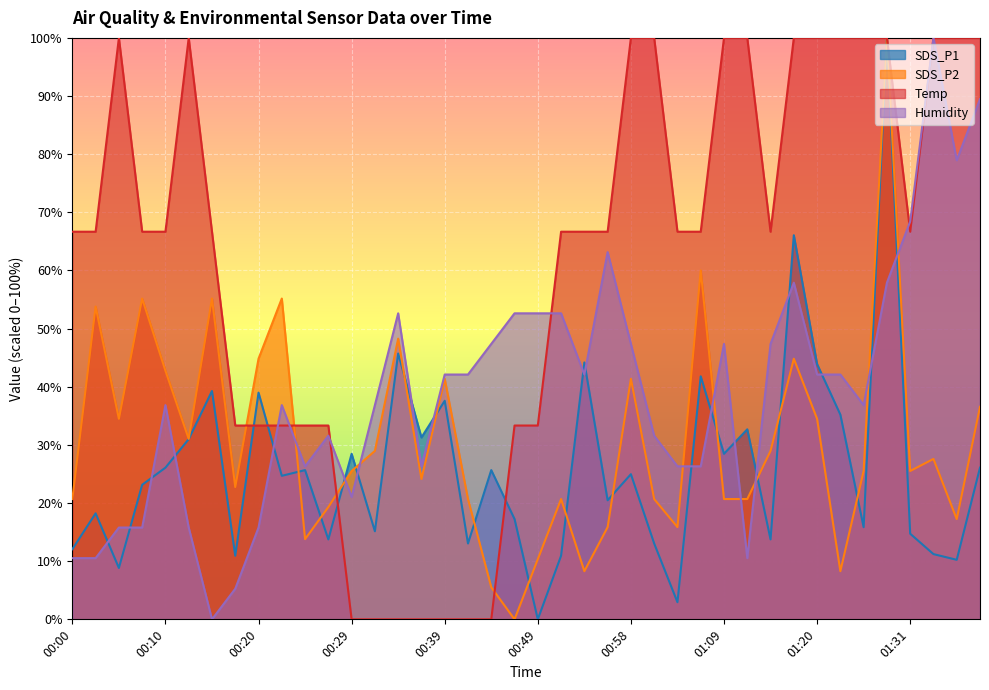

What is the label of the 10th point from the left?

00:22